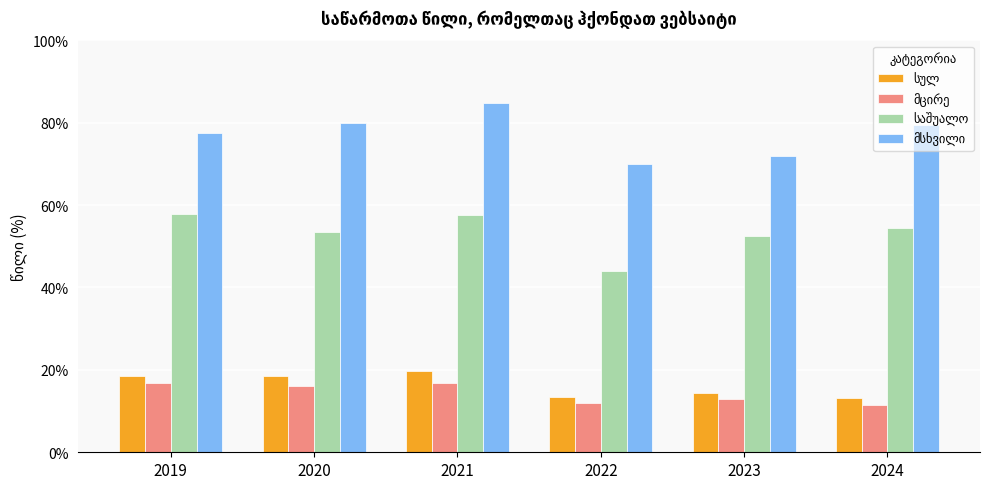

Between 2021 and 2020, which is larger?

2021